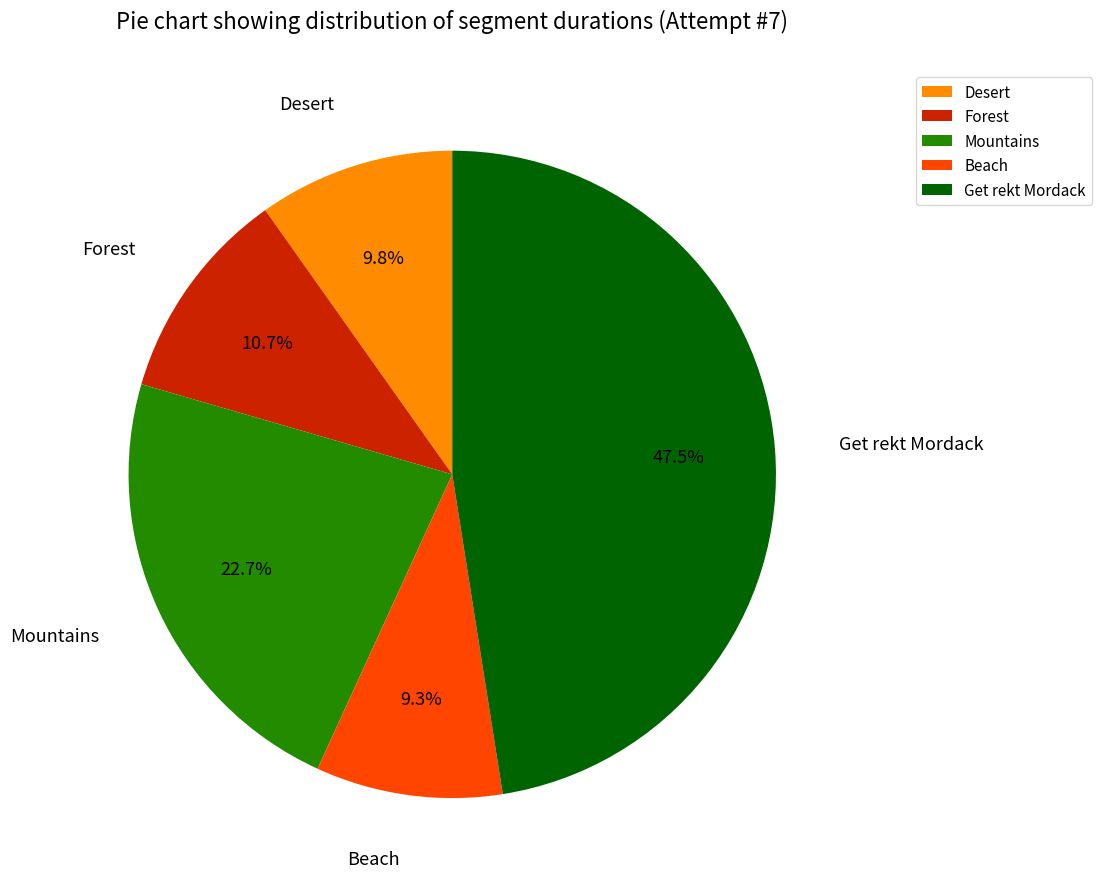

Approximately how many times larger is the value at Desert compared to Forest?

0.9